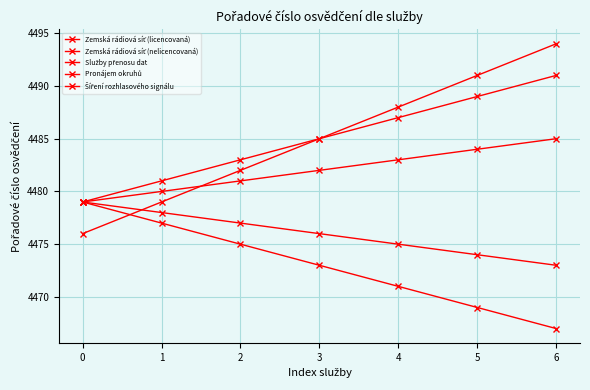

What is the difference between the maximum and minimum values in the Zemská rádiová síť (nelicencovaná) series?

6